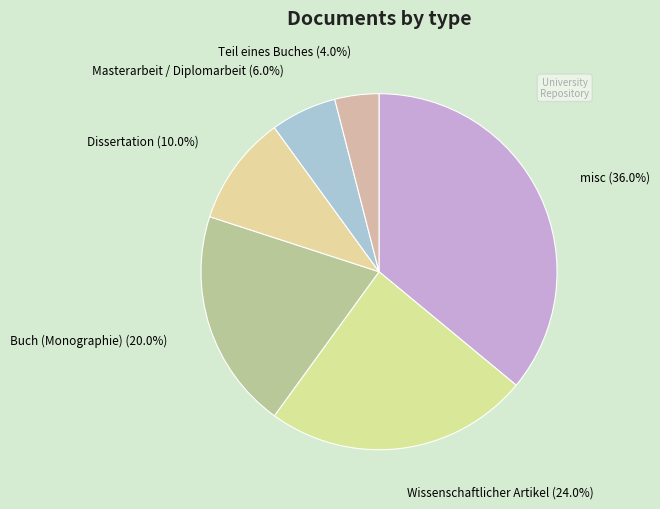

What is the largest slice in the pie chart?

misc